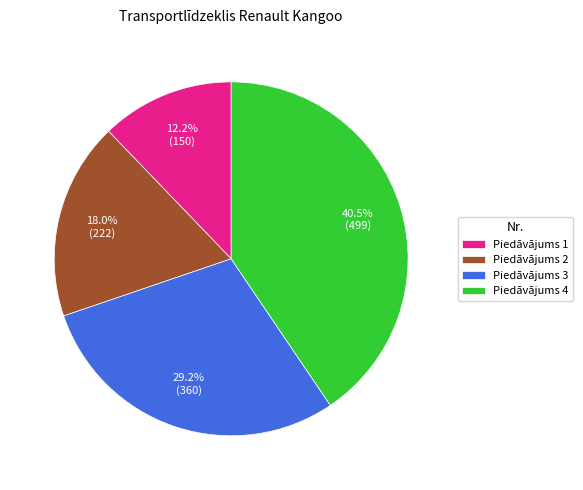

Does Piedāvājums 2 represent more than half of the total?

No